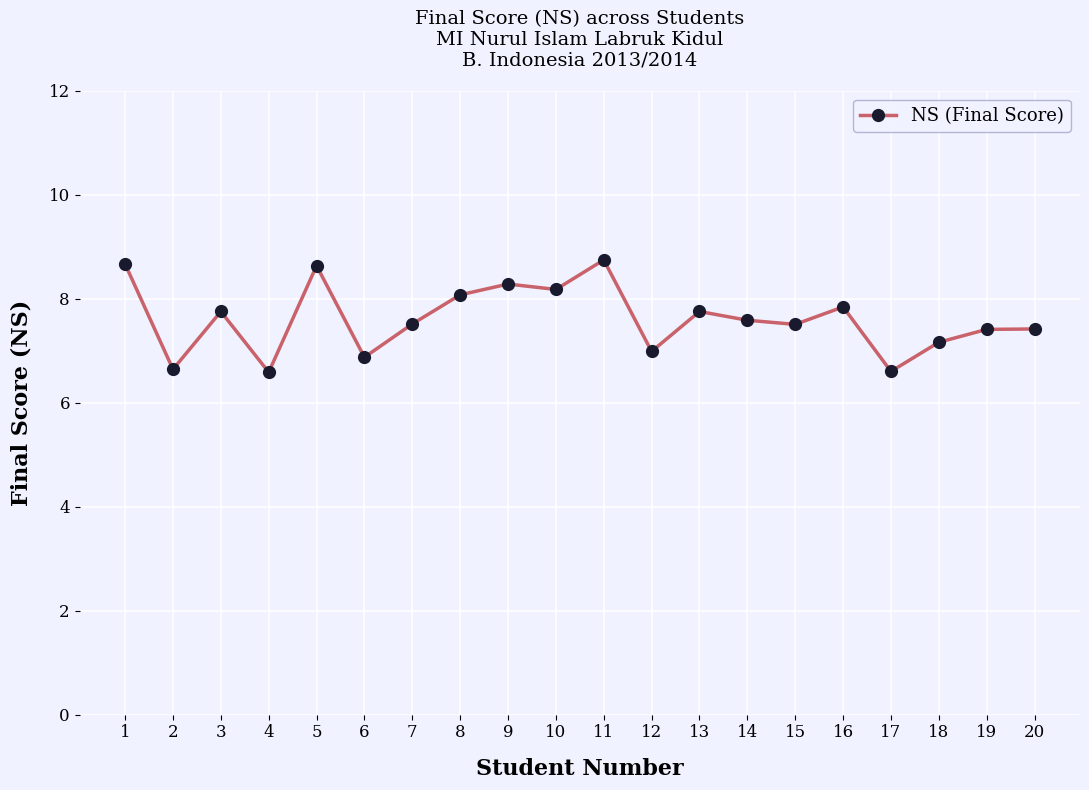

True or false: the data shows 7.8 at 3.

True